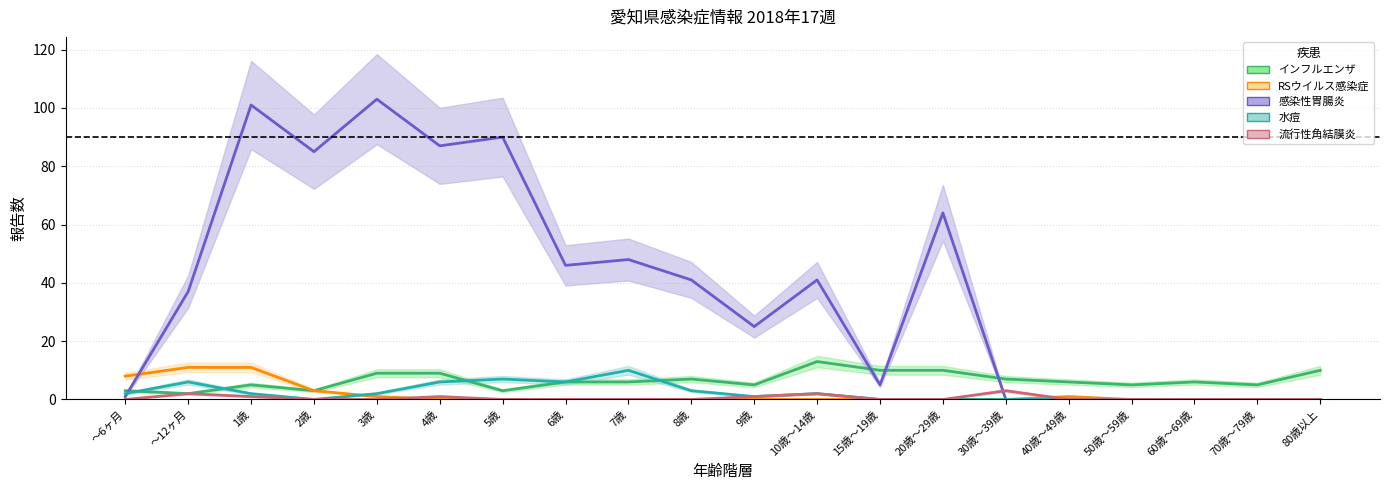

The 感染性胃腸炎 series shows 61 at 50歳～59歳. True or false?

False